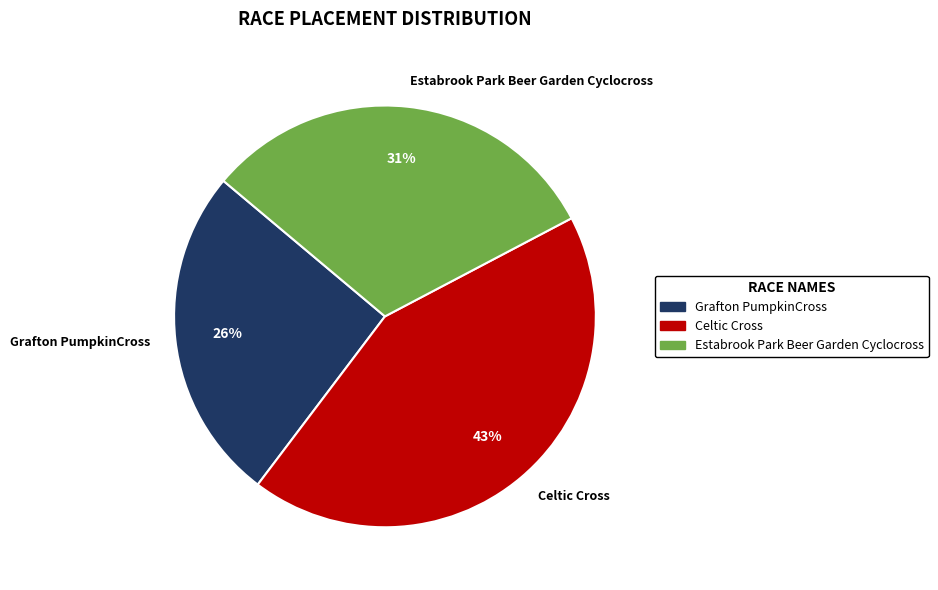

Rank the categories by value from lowest to highest.

Grafton PumpkinCross, Estabrook Park Beer Garden Cyclocross, Celtic Cross